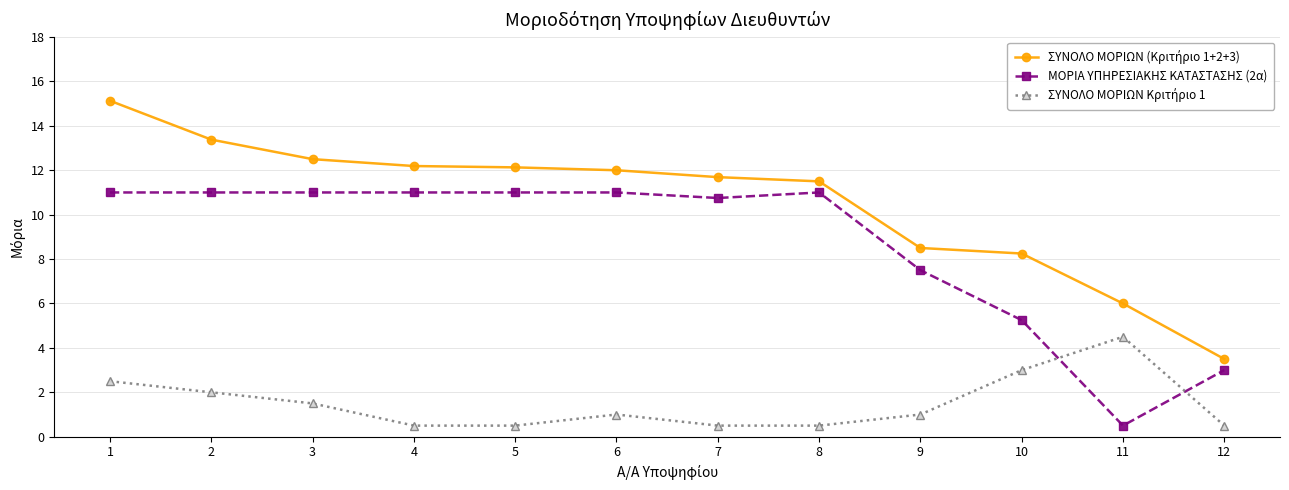

Does the chart display data point markers on the line(s)?

Yes